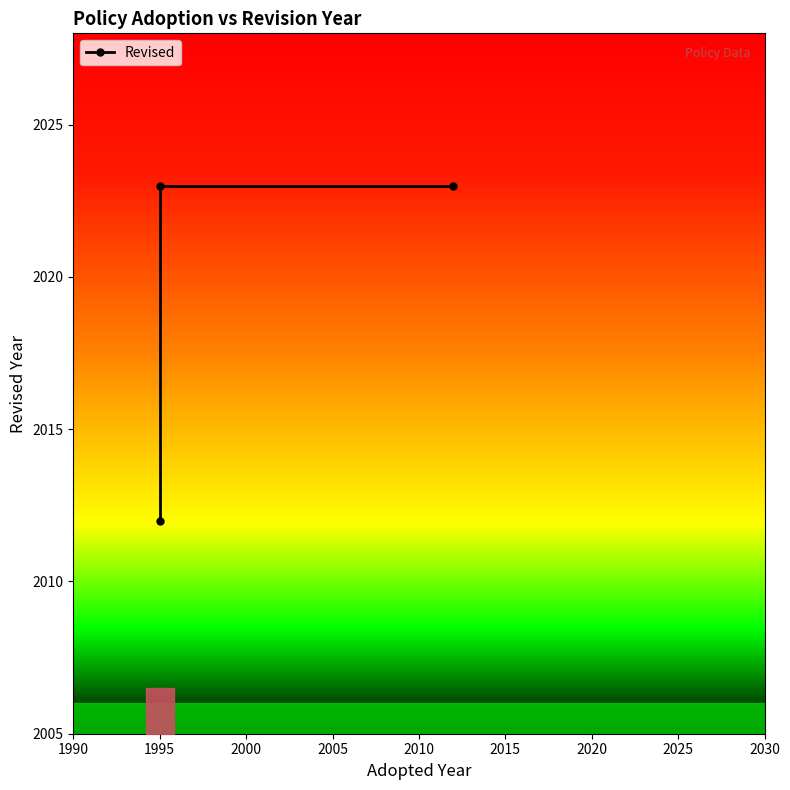

What is the value of the 2nd point from the left?

2023